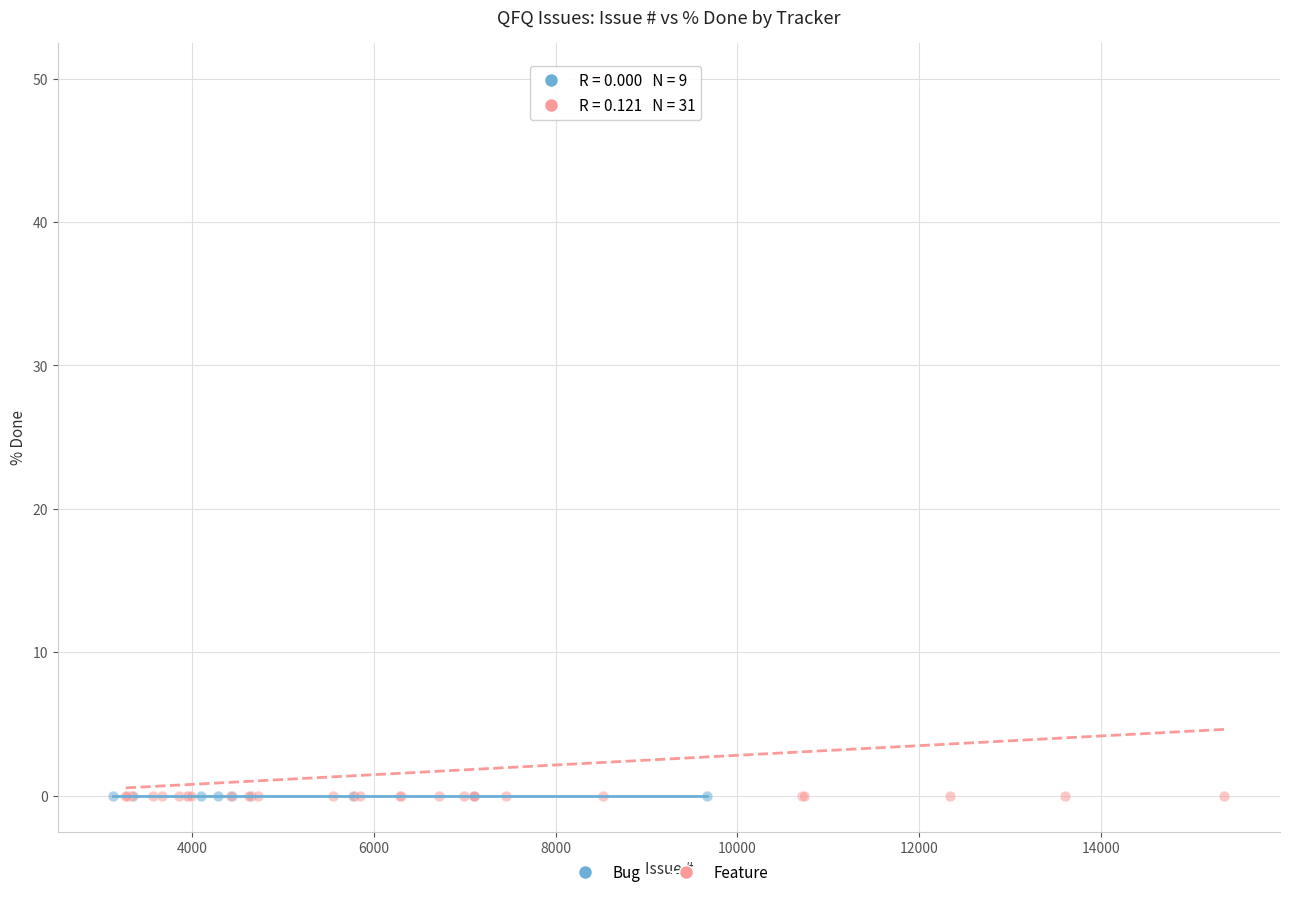

Which series reaches the maximum Y coordinate?

Feature